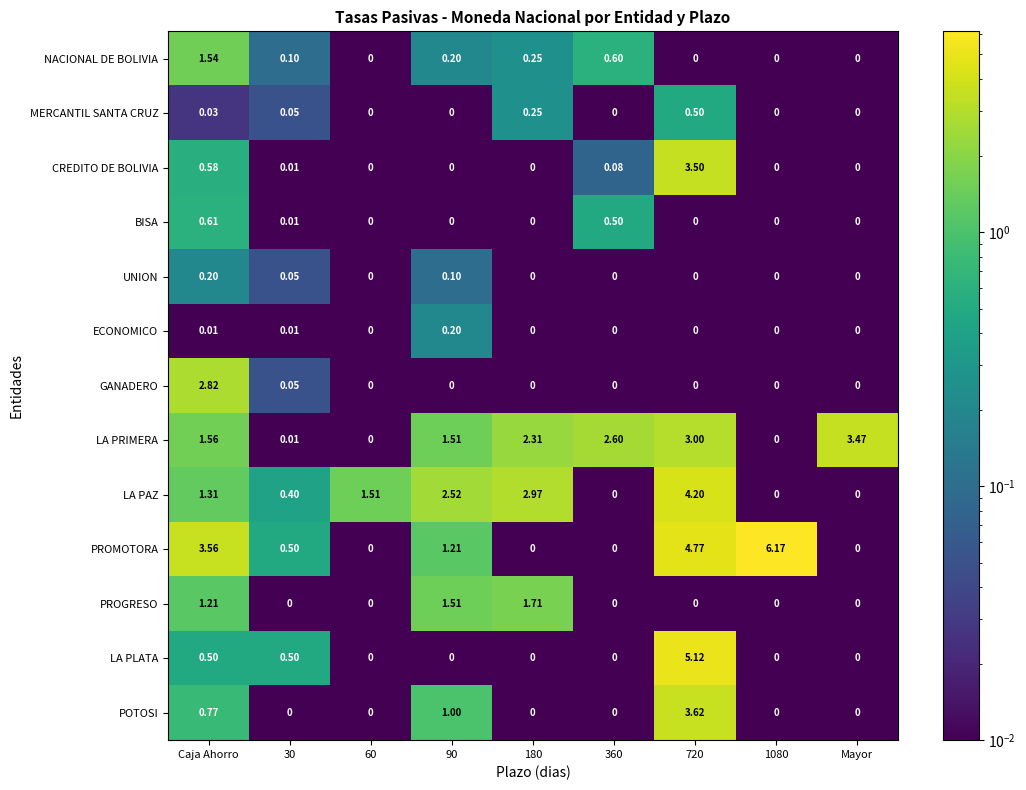

Which series changed the most between Caja Ahorro and 90?

GANADERO